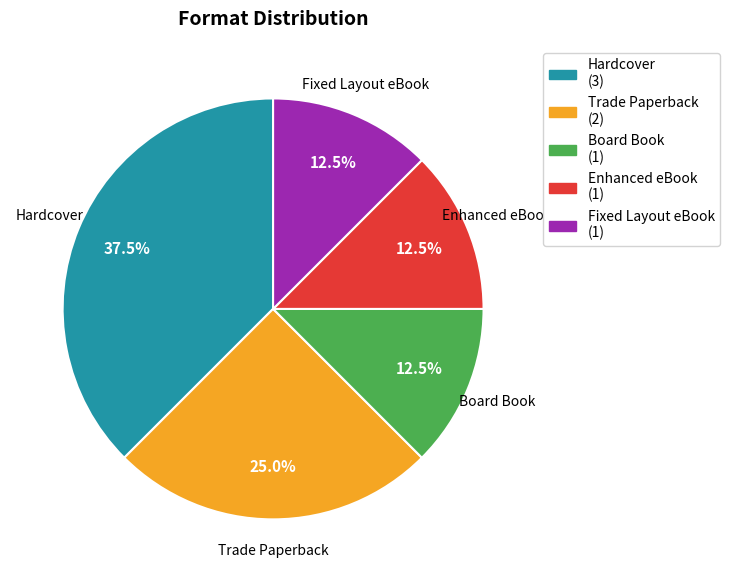

What is the largest slice in the pie chart?

Hardcover